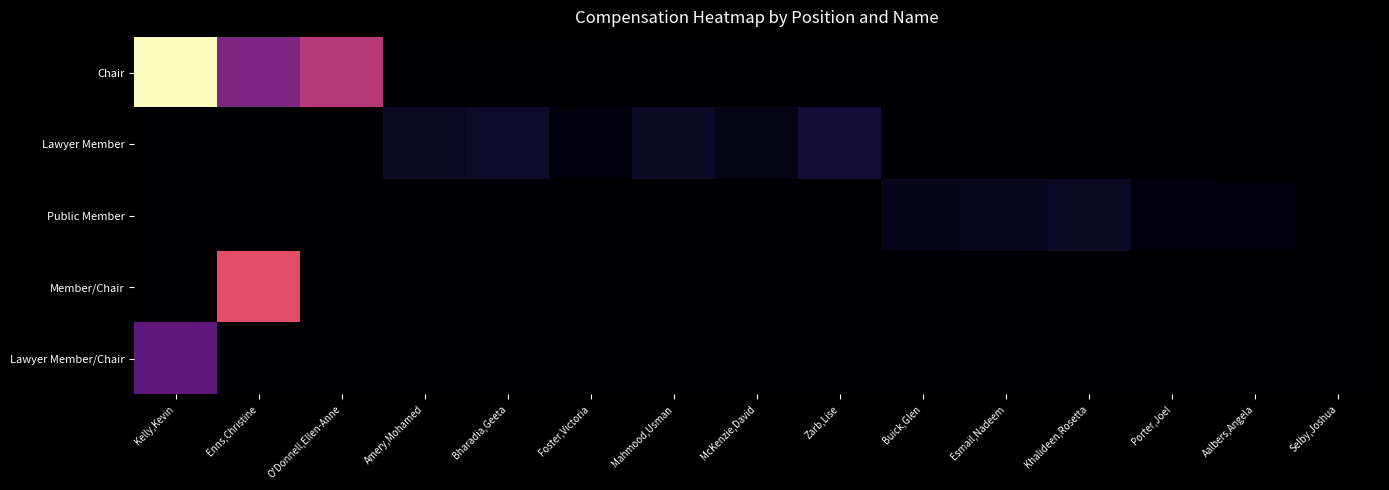

At which category is the sum across all series the highest?

Kelly,Kevin